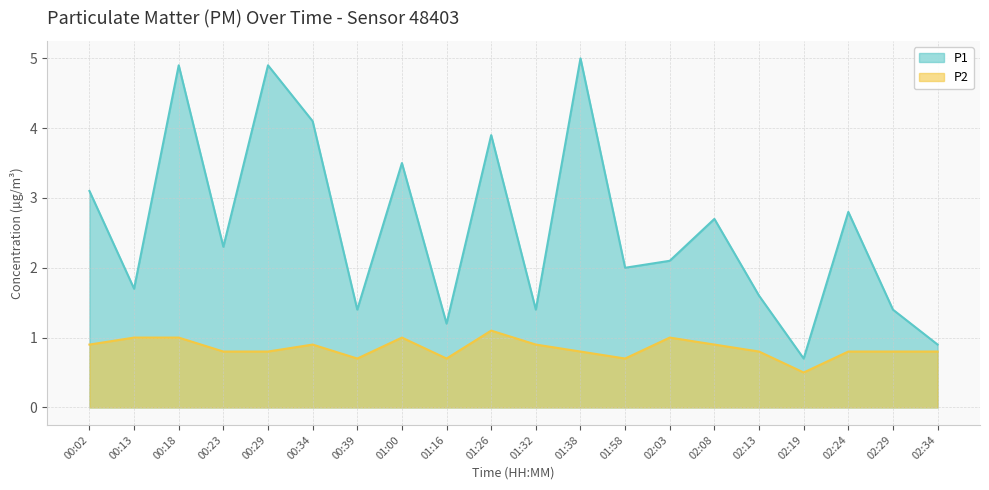

Is the value of P2 at 01:38 greater than the value of P1 at 00:02?

No